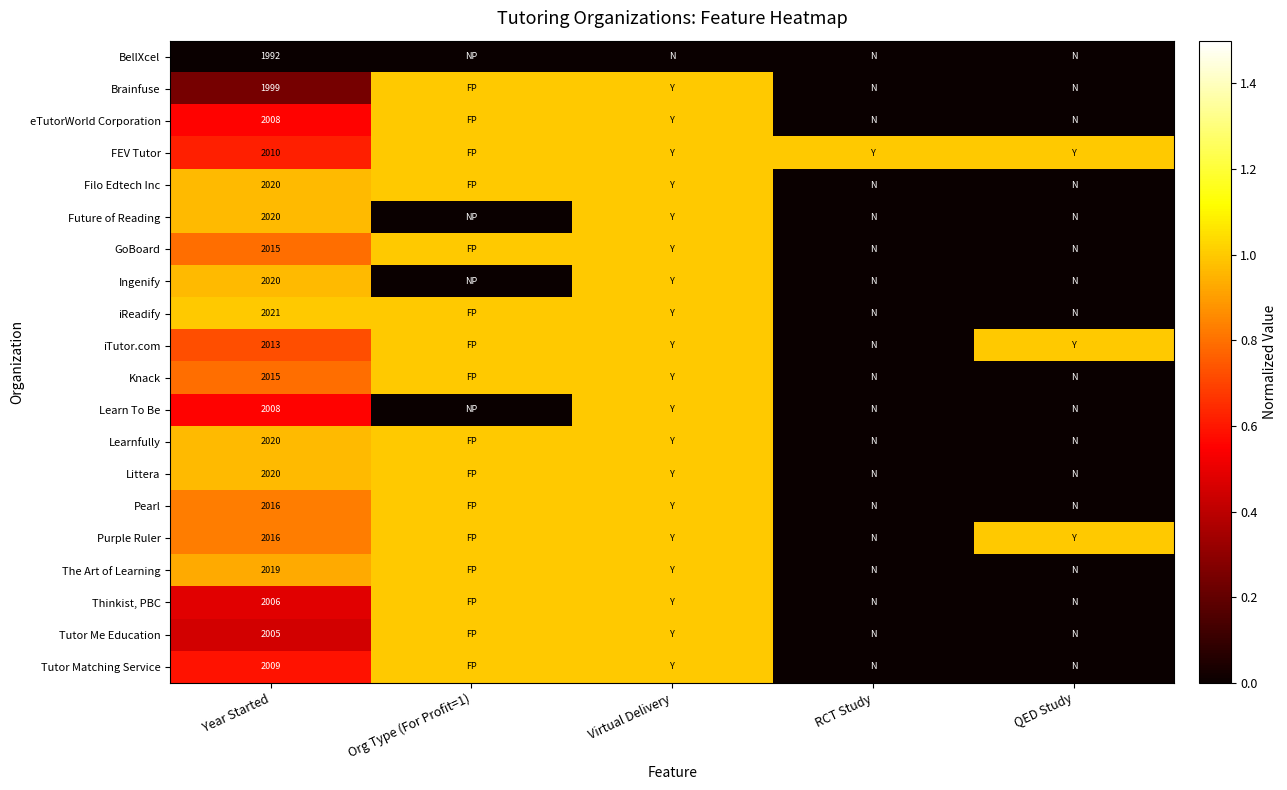

Count the number of data series in this chart.

20